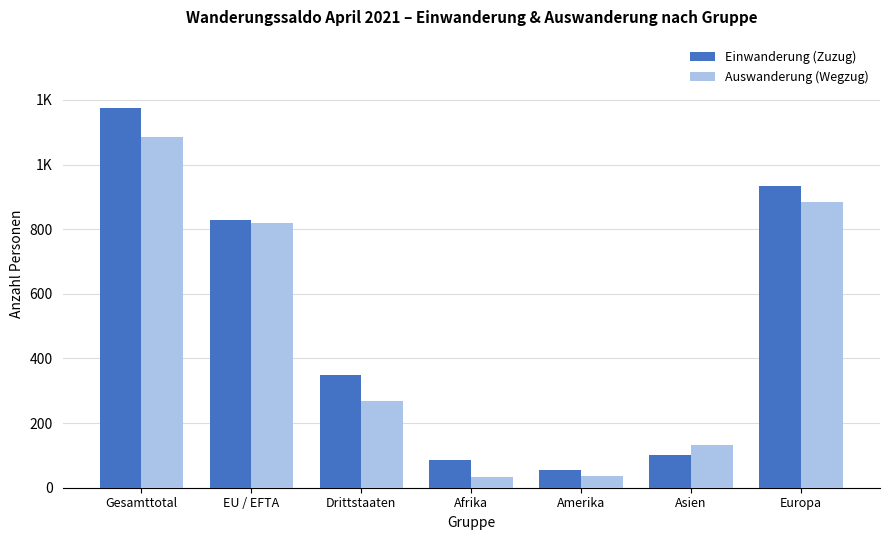

Which series has the largest range (max minus min)?

Einwanderung (Zuzug)